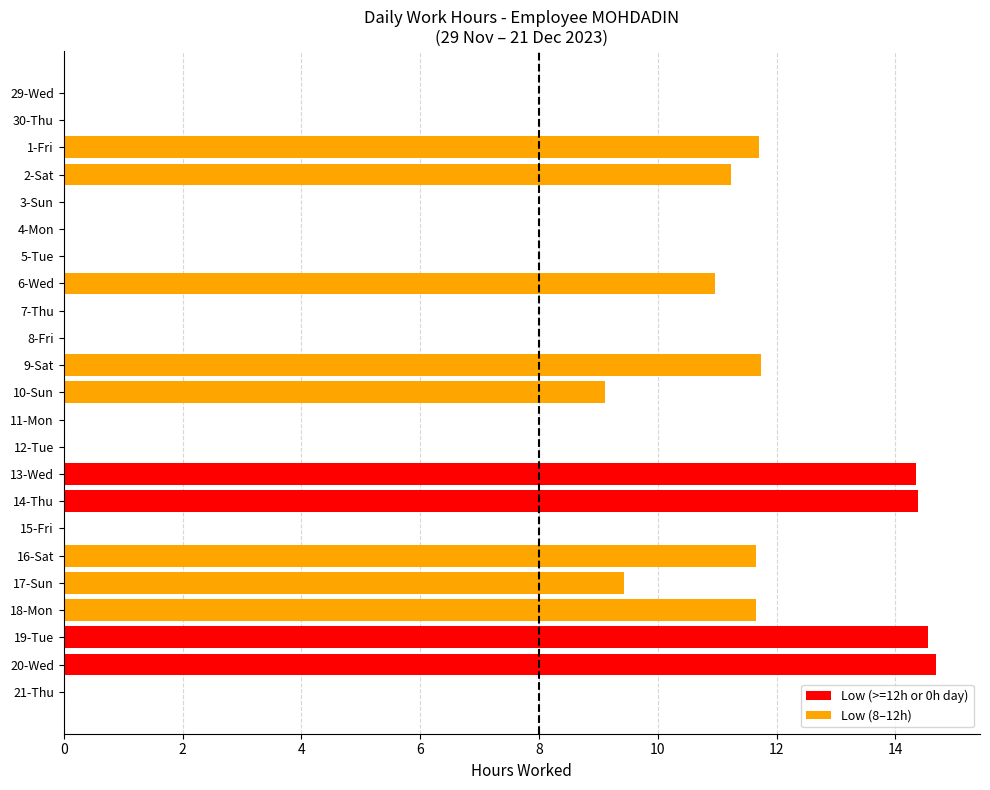

Is it true that the value at 30-Thu is -6.4?

False